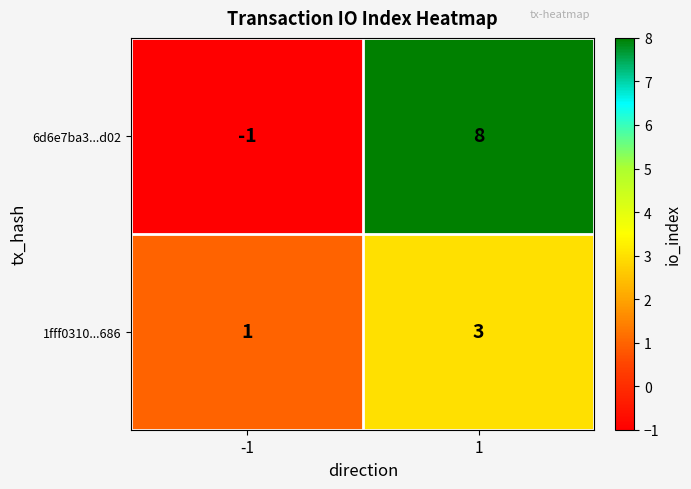

Reading left to right, list all the values displayed in this chart.

6d6e7ba3...d02: -1	8
1fff0310...686: 1	3